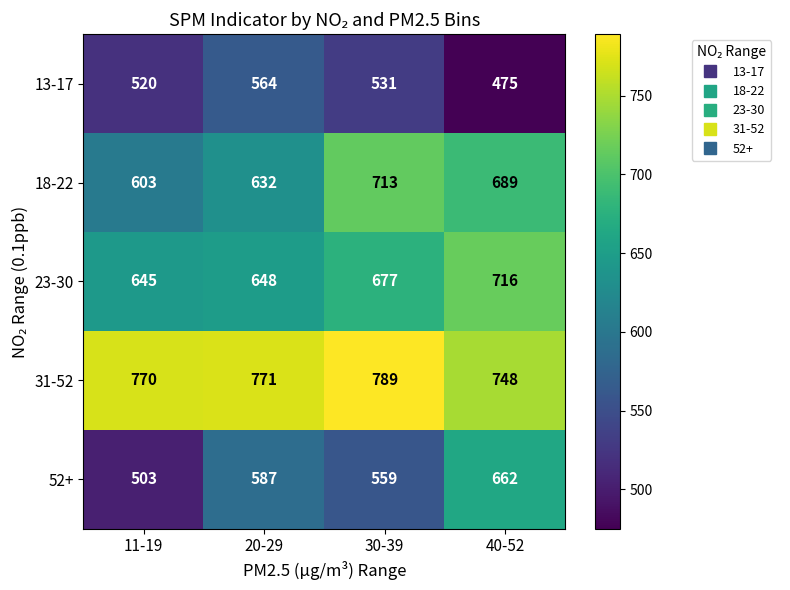

Which series changed the most between 30-39 and 40-52?

52+